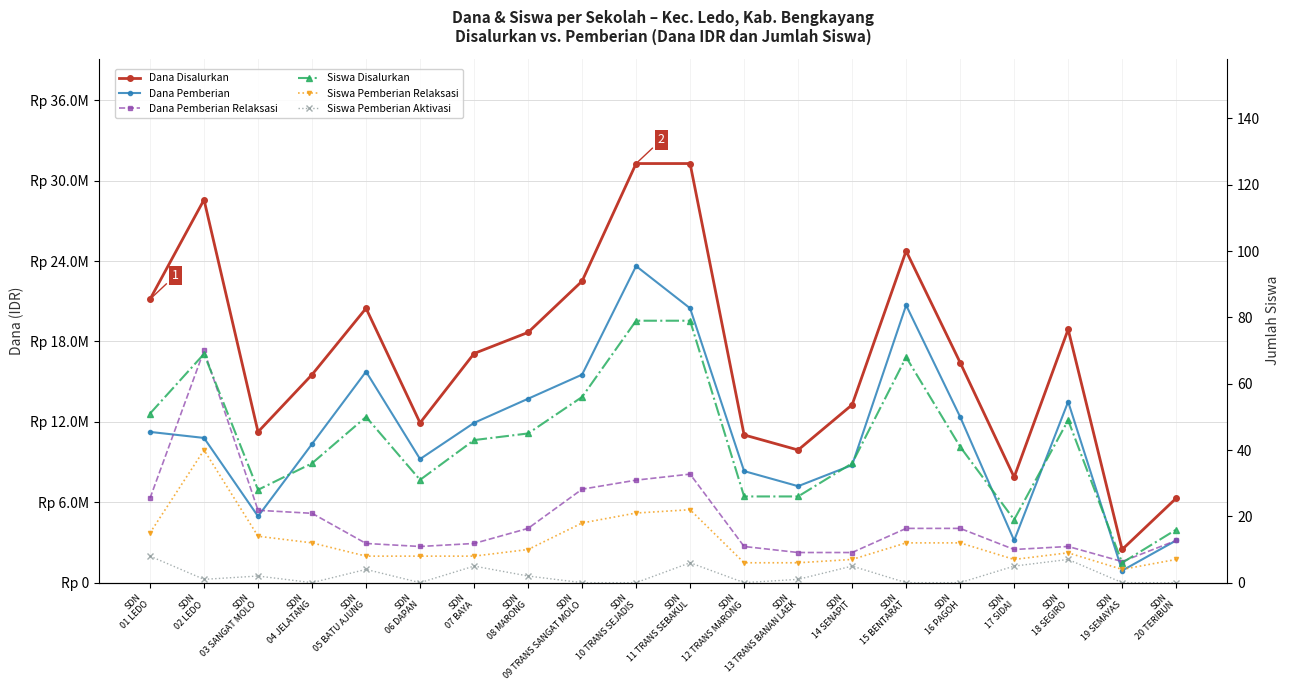

At which category does Siswa Pemberian Aktivasi reach its first local peak?

SDN
03 SANGAT MOLO